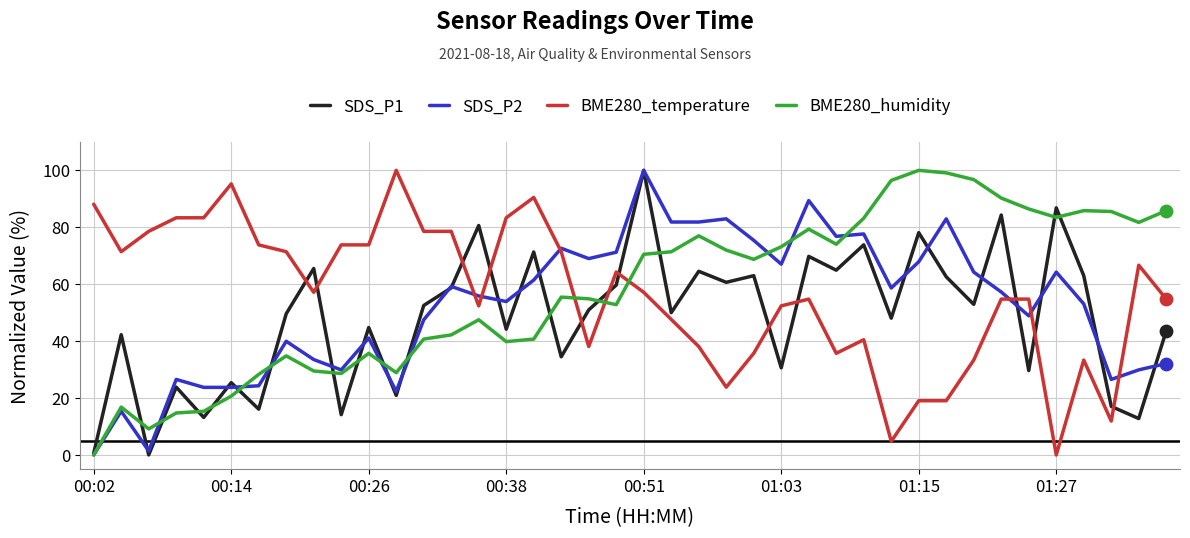

After their last crossing, which series has the higher values: BME280_humidity or BME280_temperature?

BME280_humidity